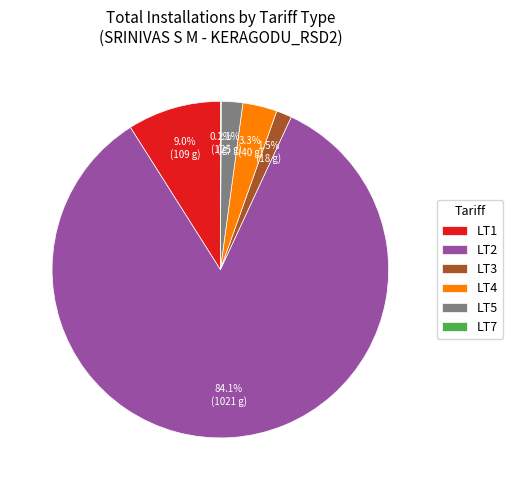

What is the largest slice in the pie chart?

LT2